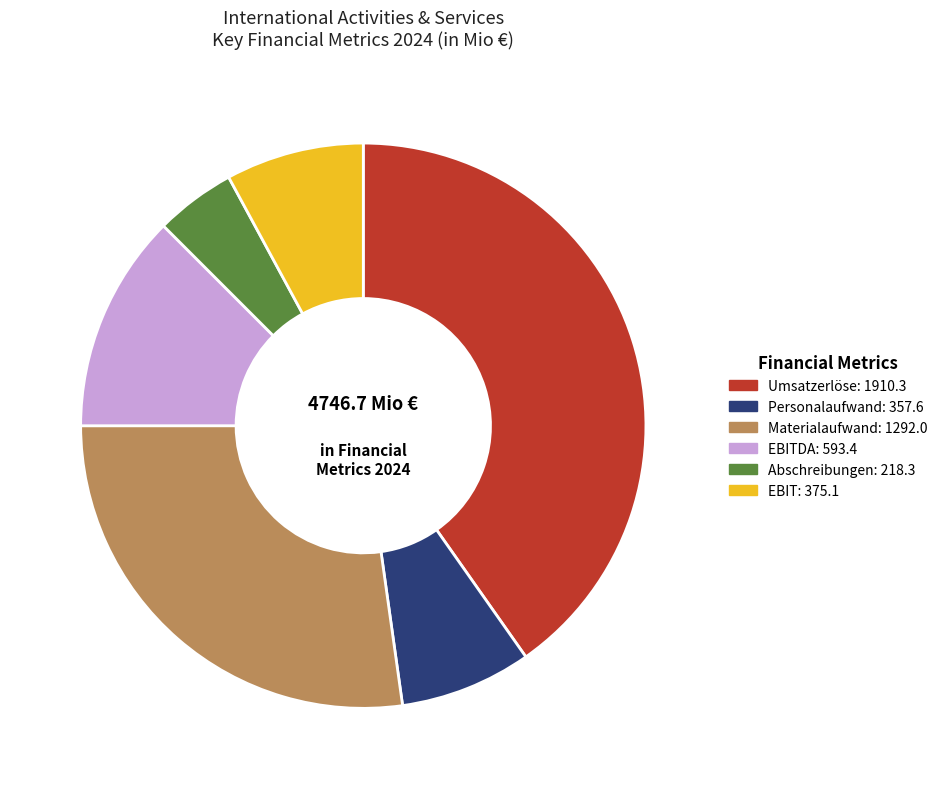

Does any single category account for the majority?

No